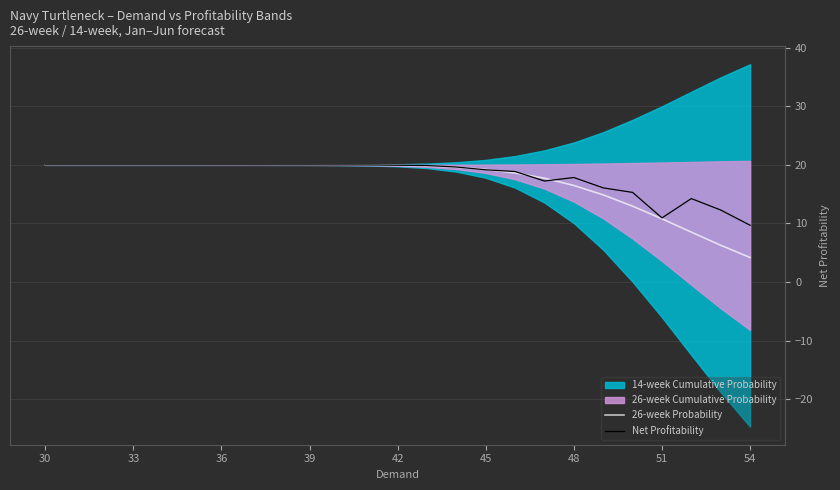

True or false: 26-week Probability has a value of 1.6 at 54.

False